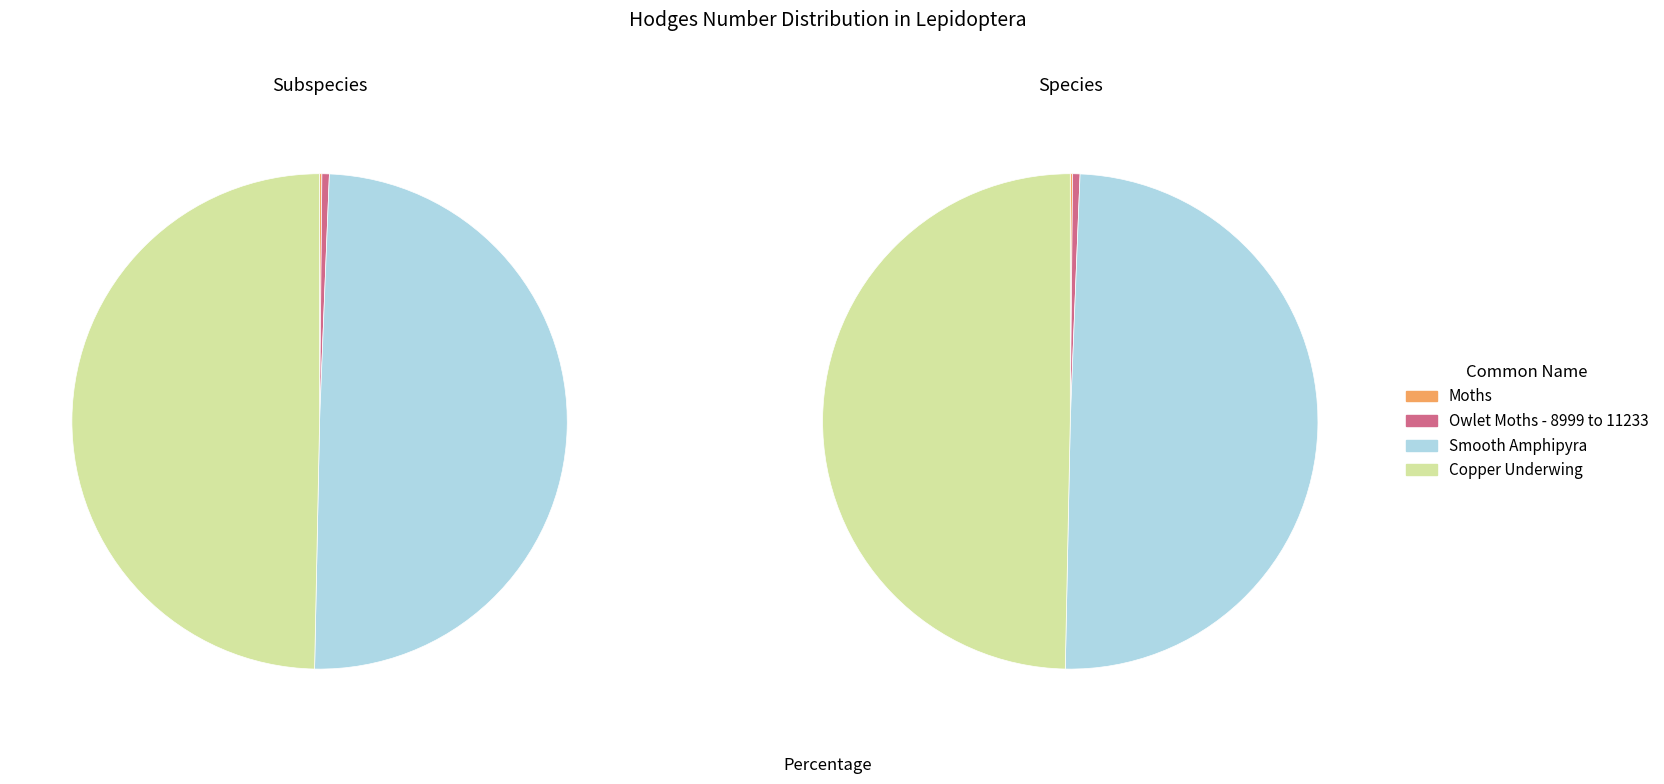

To the nearest percent, what is the difference between the largest and smallest slice percentages?

50%